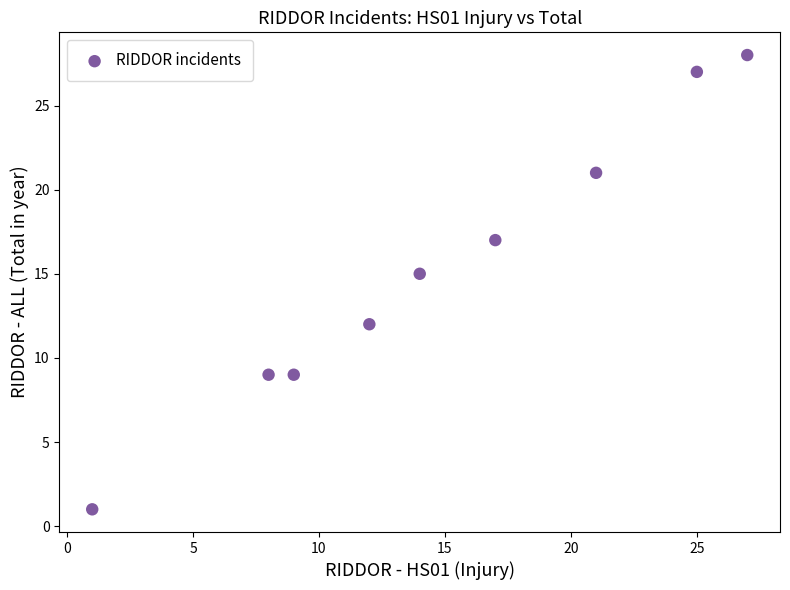

What is the range of Y values (max minus min)?

27